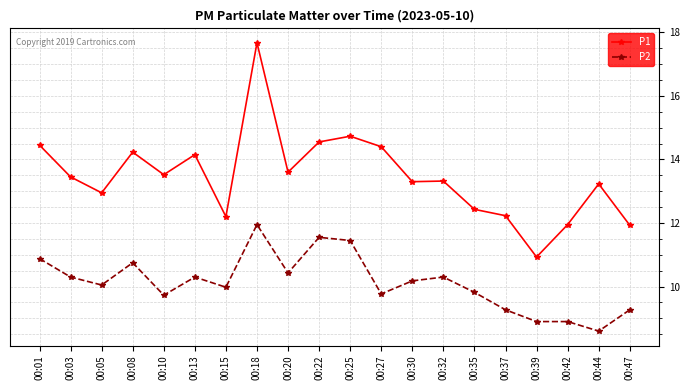

How many distinct data groups are displayed?

2